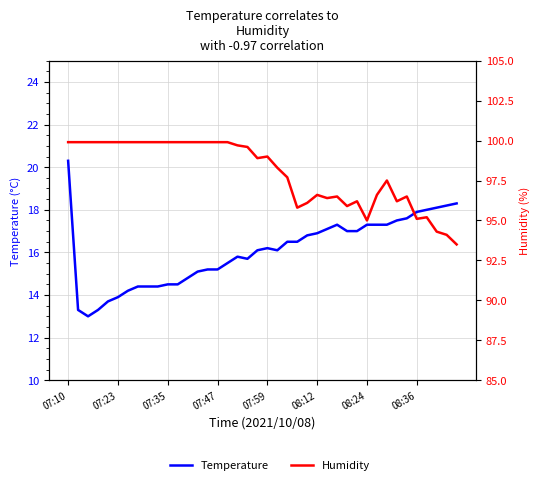

True or false: Humidity has more than 1 interior local peaks.

True